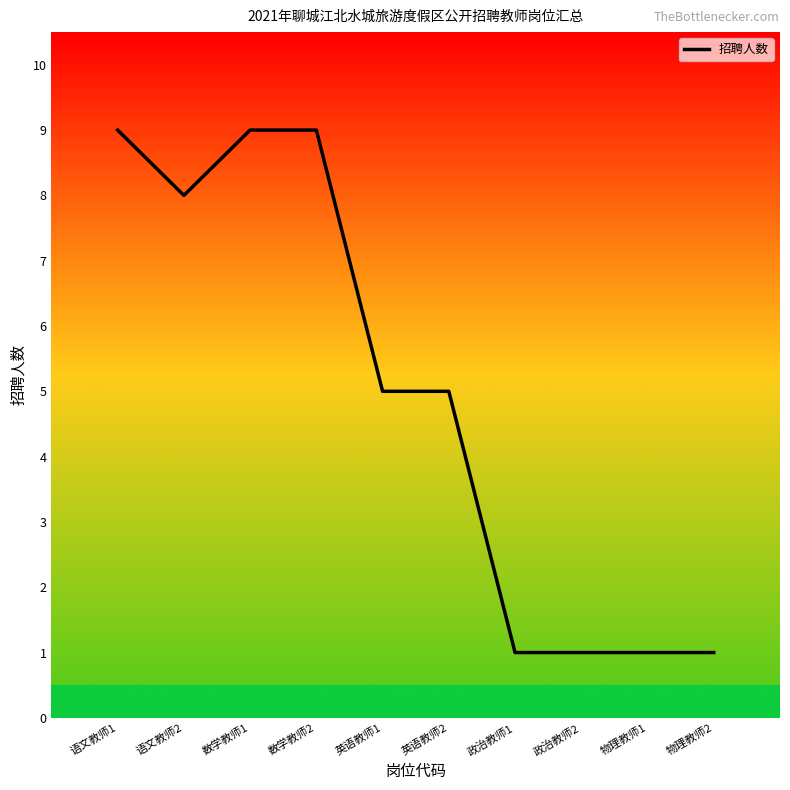

What is the ratio of the value at 政治教师1 to the value at 语文教师1?

0.1